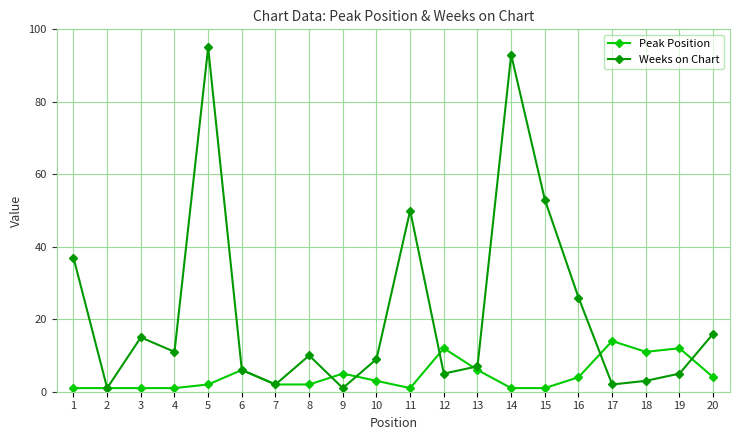

Reading right to left, what are all the values shown in this chart?

Peak Position: 20=4	19=12	18=11	17=14	16=4	15=1	14=1	13=6	12=12	11=1	10=3	9=5	8=2	7=2	6=6	5=2	4=1	3=1	2=1	1=1
Weeks on Chart: 20=16	19=5	18=3	17=2	16=26	15=53	14=93	13=7	12=5	11=50	10=9	9=1	8=10	7=2	6=6	5=95	4=11	3=15	2=1	1=37